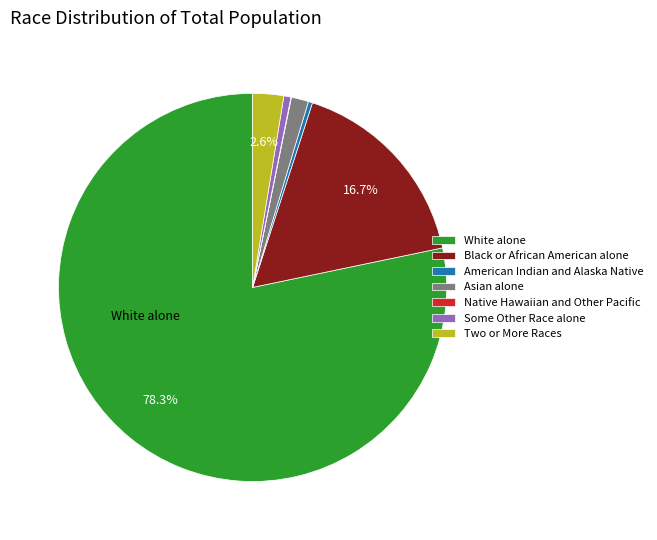

Is there any slice that represents more than half of the pie?

Yes